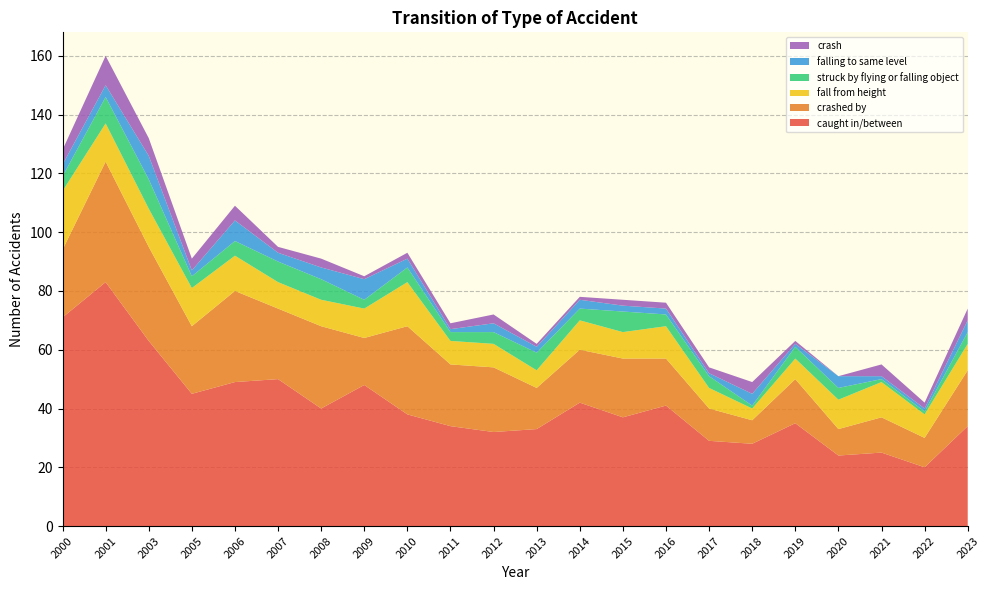

Reading left to right, list all the values displayed in this chart.

caught in/between: 2000=71	2001=83	2003=63	2005=45	2006=49	2007=50	2008=40	2009=48	2010=38	2011=34	2012=32	2013=33	2014=42	2015=37	2016=41	2017=29	2018=28	2019=35	2020=24	2021=25	2022=20	2023=34
crashed by: 2000=23	2001=41	2003=32	2005=23	2006=31	2007=24	2008=28	2009=16	2010=30	2011=21	2012=22	2013=14	2014=18	2015=20	2016=16	2017=11	2018=8	2019=15	2020=9	2021=12	2022=10	2023=19
fall from height: 2000=20	2001=13	2003=13	2005=13	2006=12	2007=9	2008=9	2009=10	2010=15	2011=8	2012=8	2013=6	2014=10	2015=9	2016=11	2017=7	2018=4	2019=7	2020=10	2021=12	2022=8	2023=9
struck by flying or falling object: 2000=5	2001=9	2003=10	2005=4	2006=5	2007=7	2008=7	2009=3	2010=5	2011=3	2012=4	2013=6	2014=4	2015=7	2016=4	2017=4	2018=1	2019=4	2020=4	2021=1	2022=1	2023=4
falling to same level: 2000=4	2001=4	2003=8	2005=2	2006=7	2007=3	2008=4	2009=7	2010=3	2011=1	2012=3	2013=2	2014=3	2015=2	2016=2	2017=1	2018=4	2019=1	2020=4	2021=1	2022=1	2023=4
crash: 2000=5	2001=10	2003=6	2005=4	2006=5	2007=2	2008=3	2009=1	2010=2	2011=2	2012=3	2013=1	2014=1	2015=2	2016=2	2017=2	2018=4	2019=1	2020=0	2021=4	2022=2	2023=4